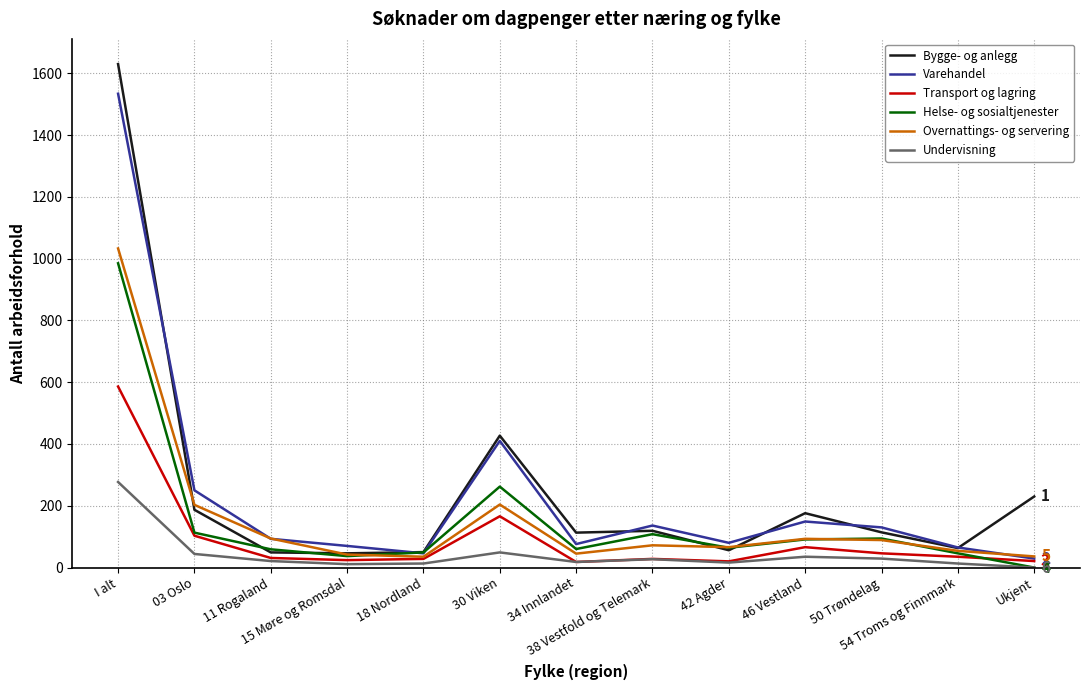

What is the difference between the maximum and minimum values in the Bygge- og anlegg series?

1584